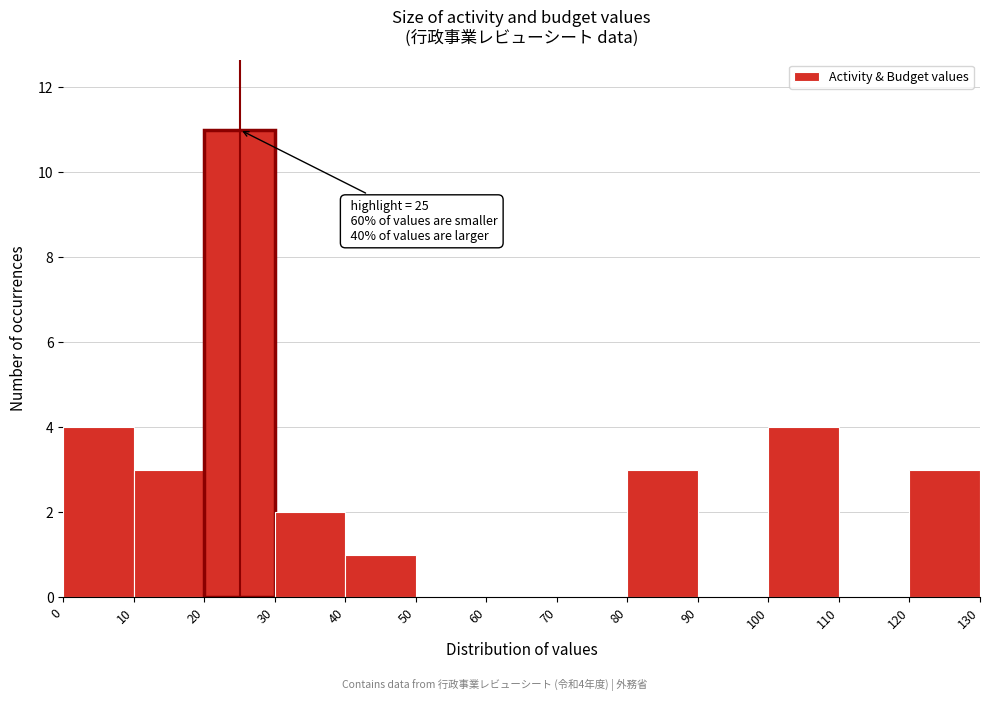

Over which range of the x-axis is the bar tallest?

20 to 30